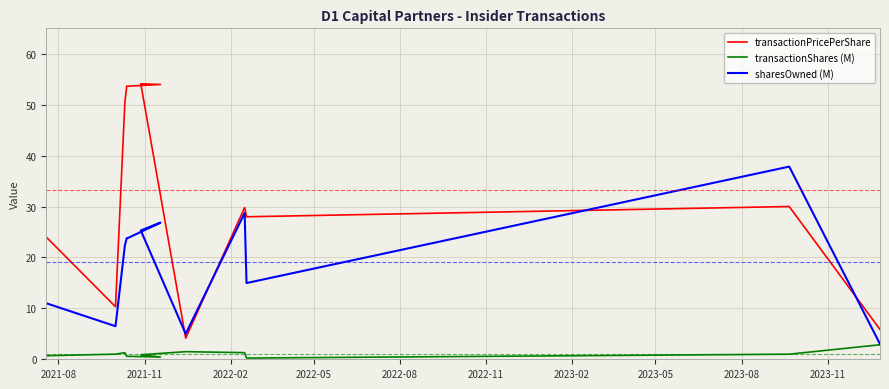

How many values in the sharesOwned (M) series are below 23?

6